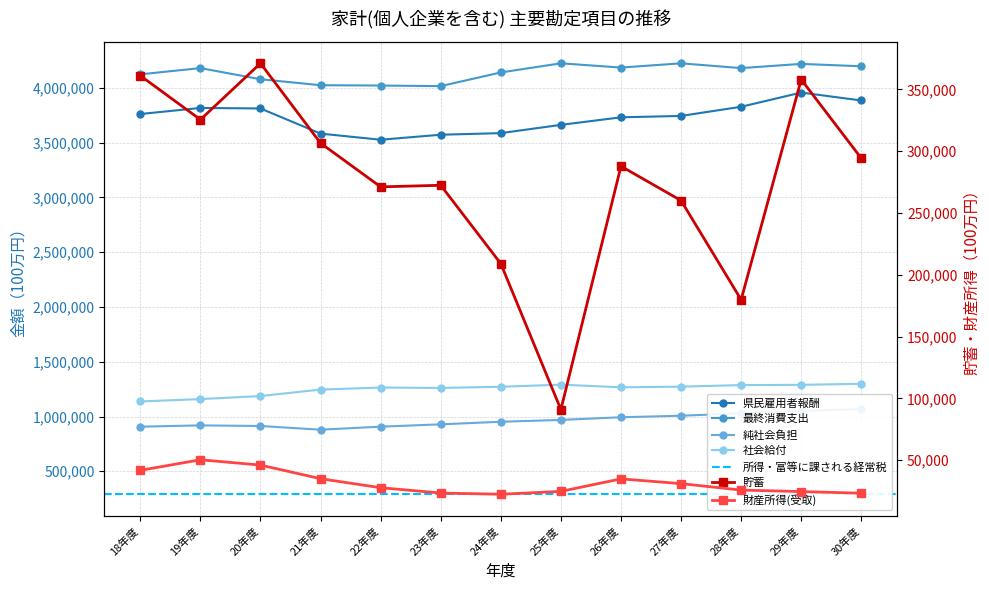

Reading left to right, transcribe all the data shown in this chart.

財産所得(受取): 18年度=41828	19年度=50390	20年度=46094	21年度=35076	22年度=27777	23年度=23490	24年度=22483	25年度=24828	26年度=34924	27年度=31088	28年度=25871	29年度=24660	30年度=23346
純社会負担: 18年度=907103	19年度=918927	20年度=913495	21年度=879618	22年度=907334	23年度=928654	24年度=951926	25年度=968818	26年度=993168	27年度=1007248	28年度=1028649	29年度=1052229	30年度=1066833
最終消費支出: 18年度=4123818	19年度=4180563	20年度=4078906	21年度=4024413	22年度=4021401	23年度=4016187	24年度=4140859	25年度=4224398	26年度=4185447	27年度=4224264	28年度=4180554	29年度=4219161	30年度=4197285
貯蓄: 18年度=361132	19年度=325548	20年度=371122	21年度=306547	22年度=271174	23年度=272446	24年度=209040	25年度=91009	26年度=287855	27年度=260093	28年度=179861	29年度=358002	30年度=294284
県民雇用者報酬: 18年度=3761464	19年度=3817022	20年度=3812083	21年度=3582423	22年度=3526856	23年度=3572336	24年度=3587056	25年度=3662367	26年度=3731443	27年度=3744080	28年度=3827615	29年度=3957334	30年度=3885018
社会給付: 18年度=1137345	19年度=1158886	20年度=1186785	21年度=1245890	22年度=1264596	23年度=1260965	24年度=1271404	25年度=1290790	26年度=1266526	27年度=1272571	28年度=1286798	29年度=1289157	30年度=1298746